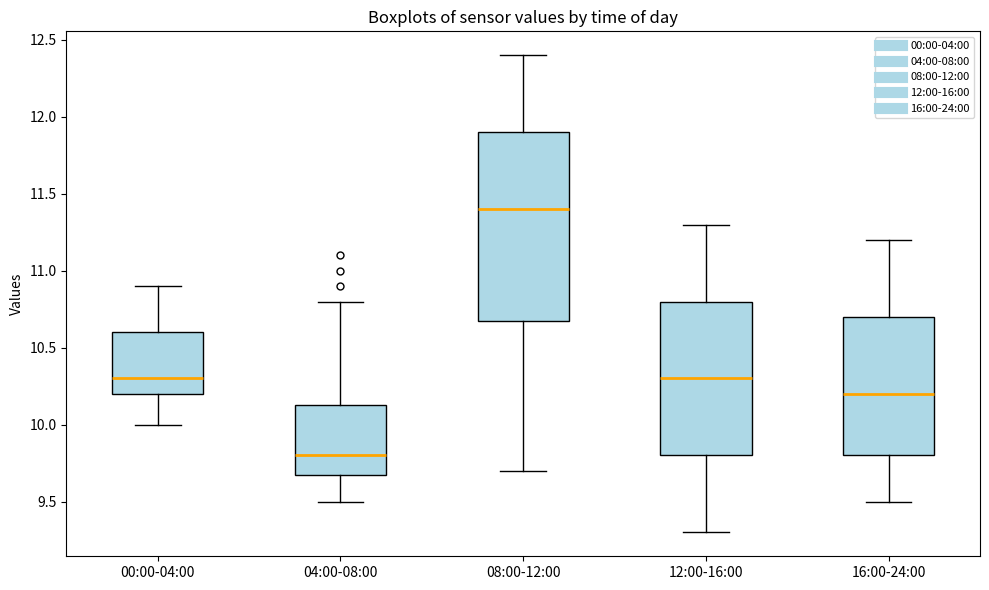

Reading left to right, read every box against the y-axis: the position of its median line, the range the box covers, and the ends of its whiskers. The values are not printed on the chart, so give them approximately, as read against the axis.

00:00-04:00: median 10.30, box 10.20 to 10.60, whiskers 10.00 to 10.90
04:00-08:00: median 9.80, box 9.70 to 10.15, whiskers 9.50 to 10.80
08:00-12:00: median 11.40, box 10.70 to 11.90, whiskers 9.70 to 12.40
12:00-16:00: median 10.30, box 9.80 to 10.80, whiskers 9.30 to 11.30
16:00-24:00: median 10.20, box 9.80 to 10.70, whiskers 9.50 to 11.20